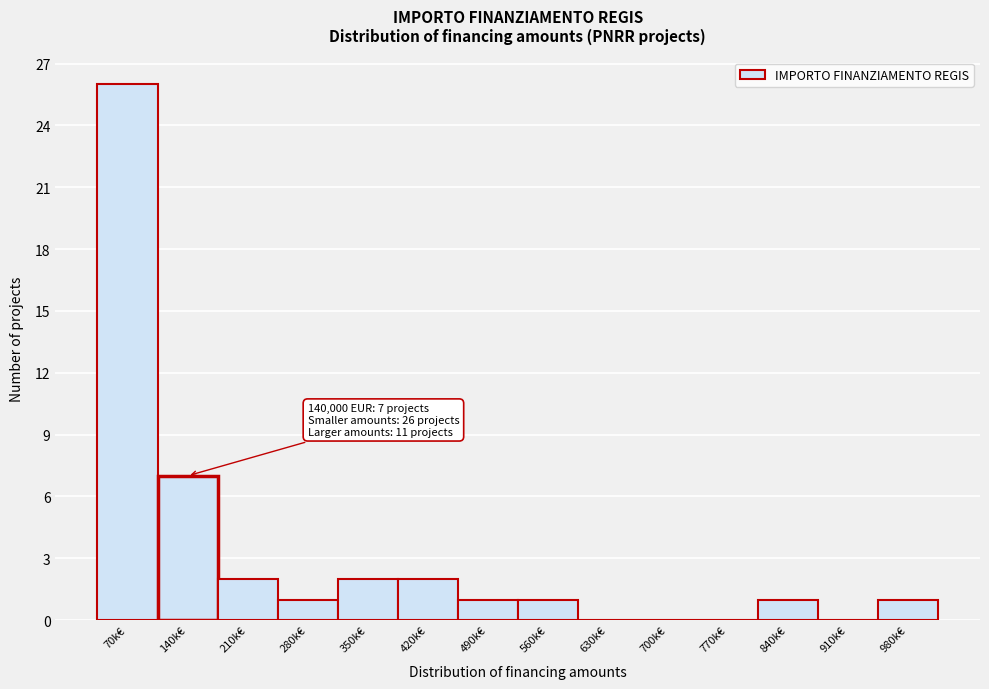

Reading right to left, what are all the values shown in this chart?

980k€=1	910k€=0	840k€=1	770k€=0	700k€=0	630k€=0	560k€=1	490k€=1	420k€=2	350k€=2	280k€=1	210k€=2	140k€=7	70k€=26